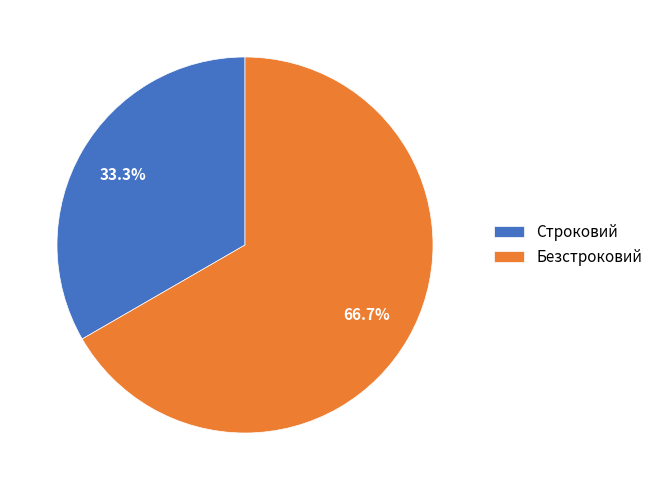

To the nearest percent, what percentage of the pie is Строковий?

33%